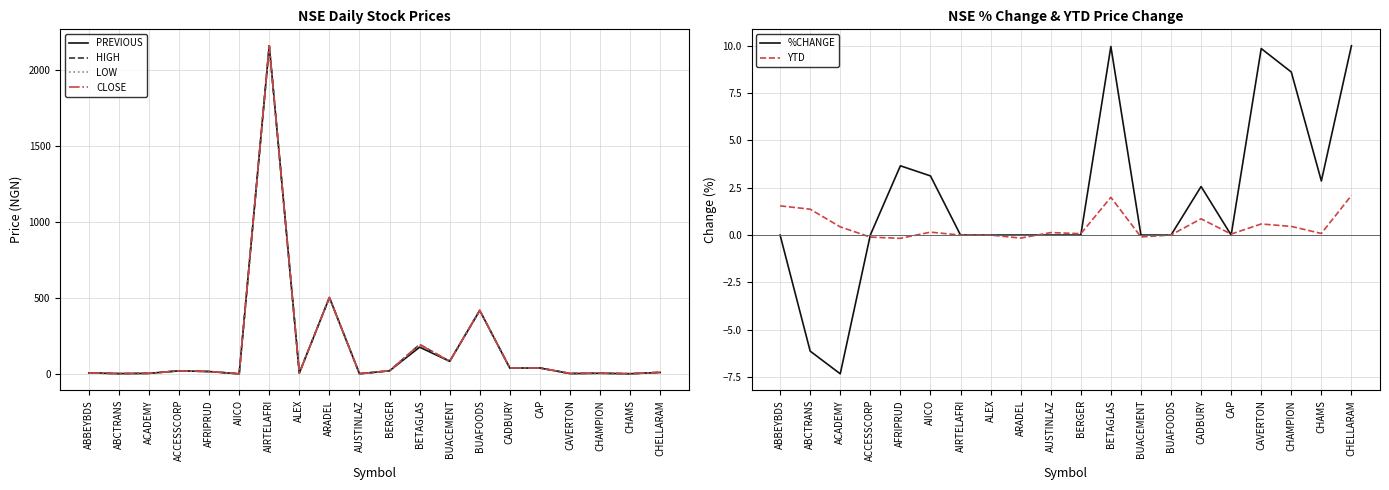

The PREVIOUS series shows 2.1 at CHAMS. True or false?

True